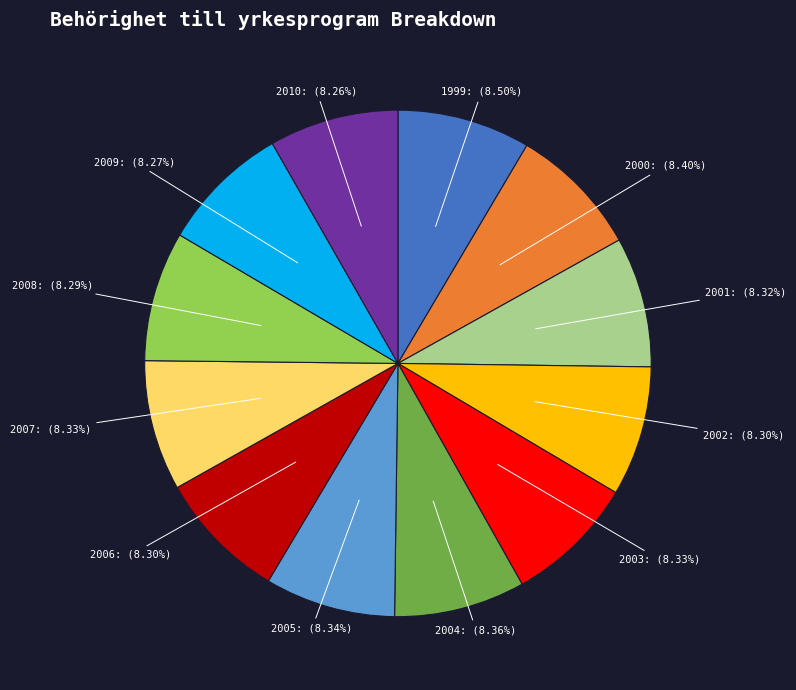

Is there a majority slice in this chart?

No